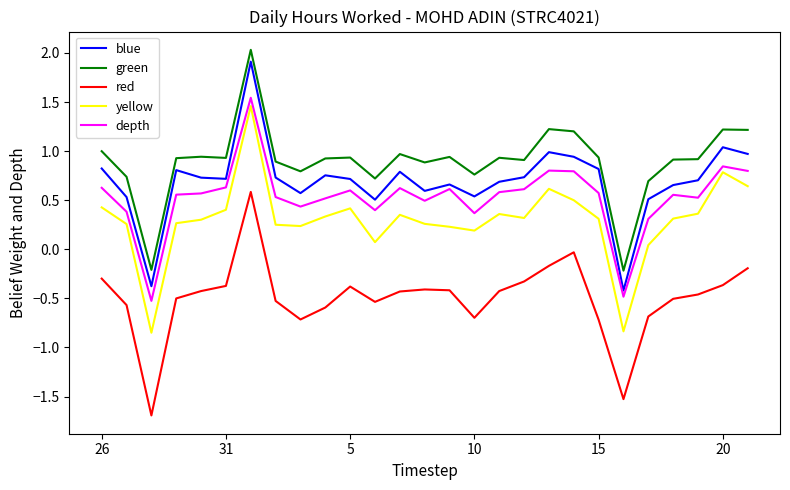

Is this an area chart (filled region under the line)?

No